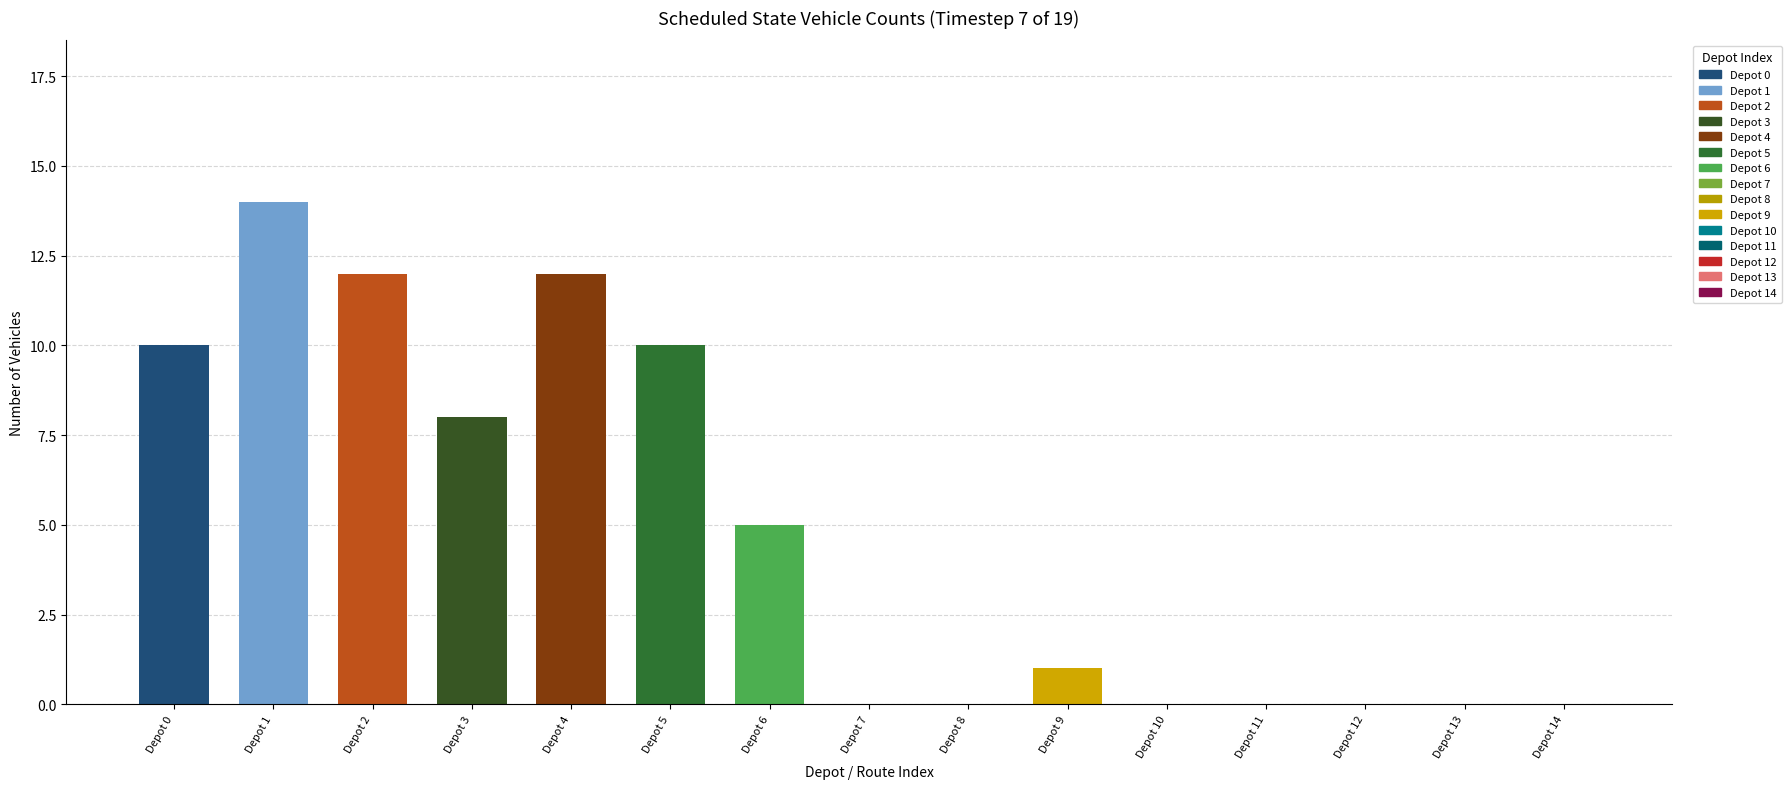

Read the Depot 0 value at 6.

5